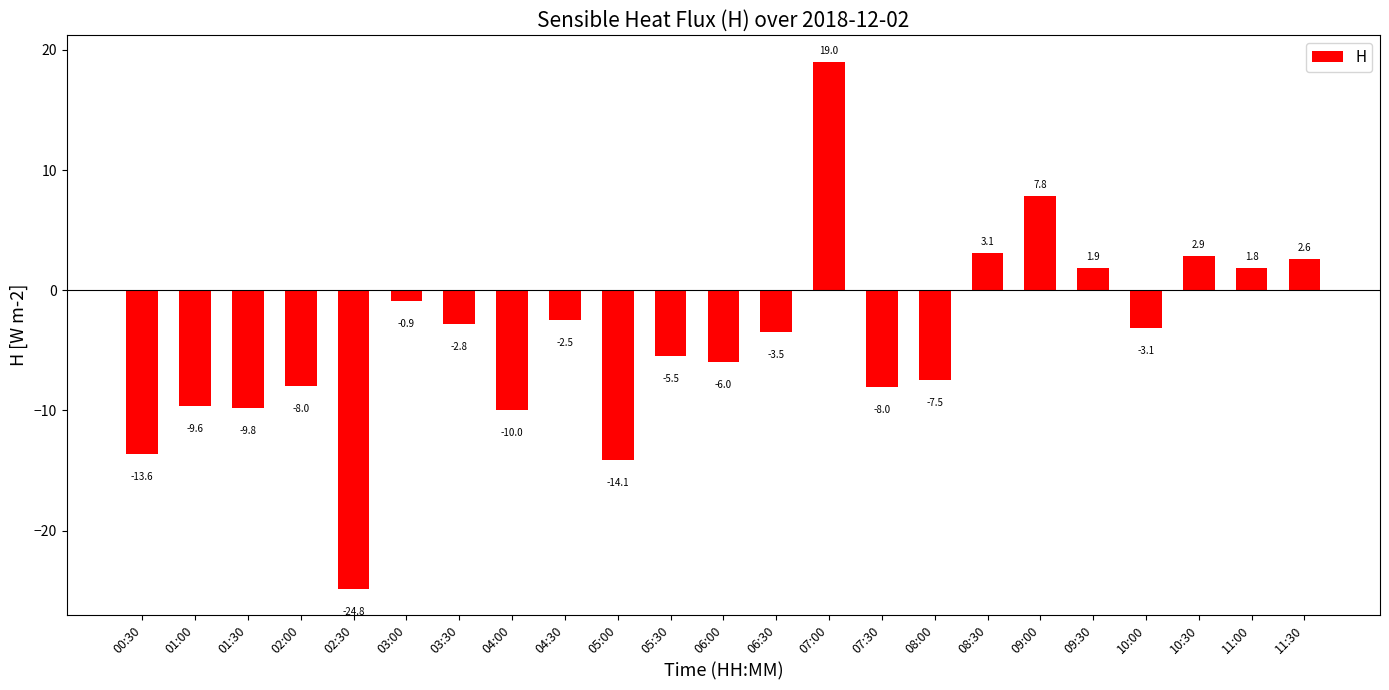

What is the average value?

-3.9